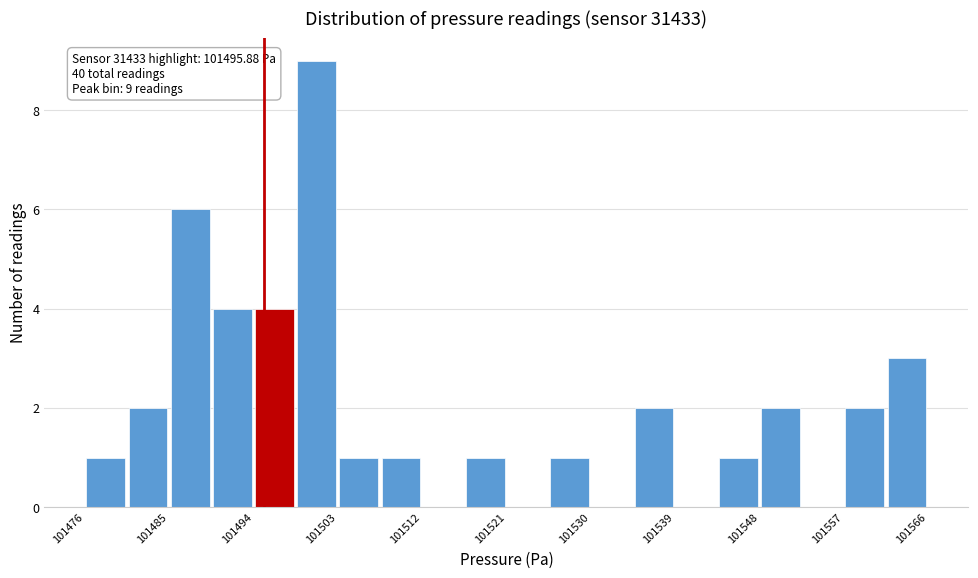

Which range on the x-axis has the tallest bar?

101499 to 101504